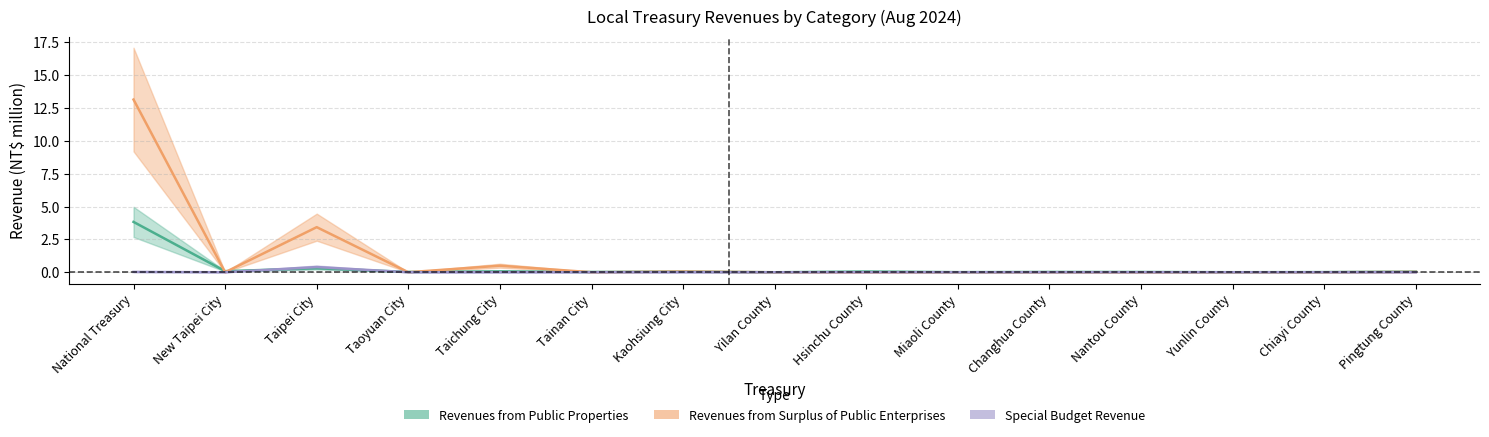

Rank the series at Taipei City from highest to lowest value.

Revenues from Surplus of Public Enterprises, Special Budget, Revenues from Public Properties